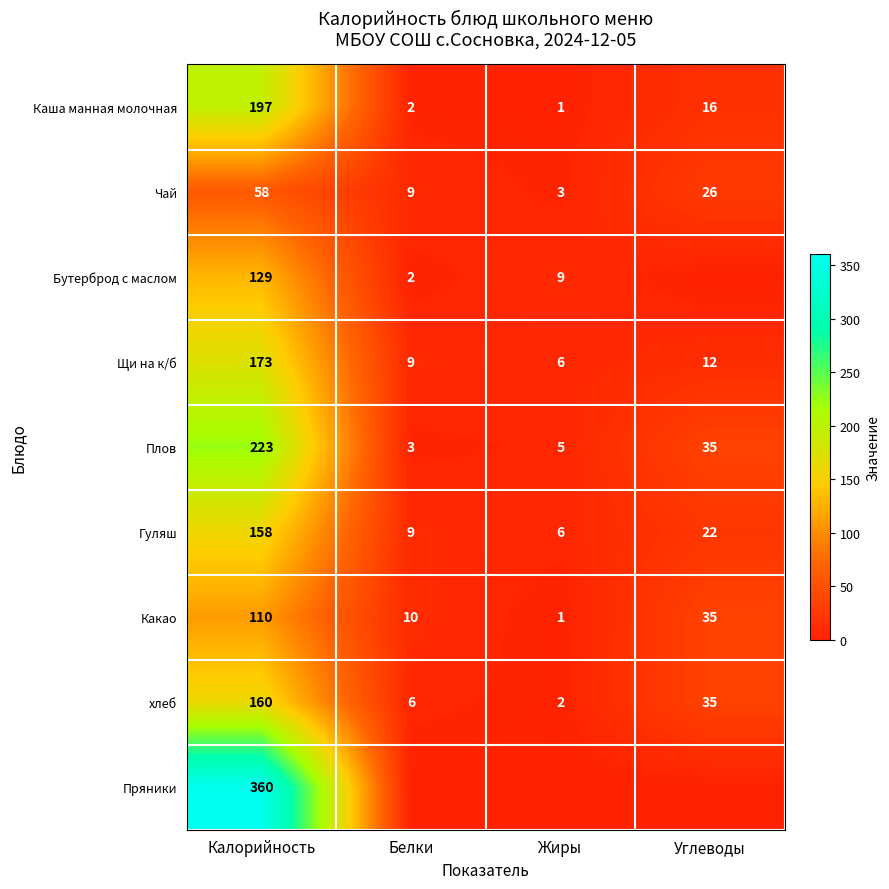

At which label does Плов reach its peak?

Калорийность